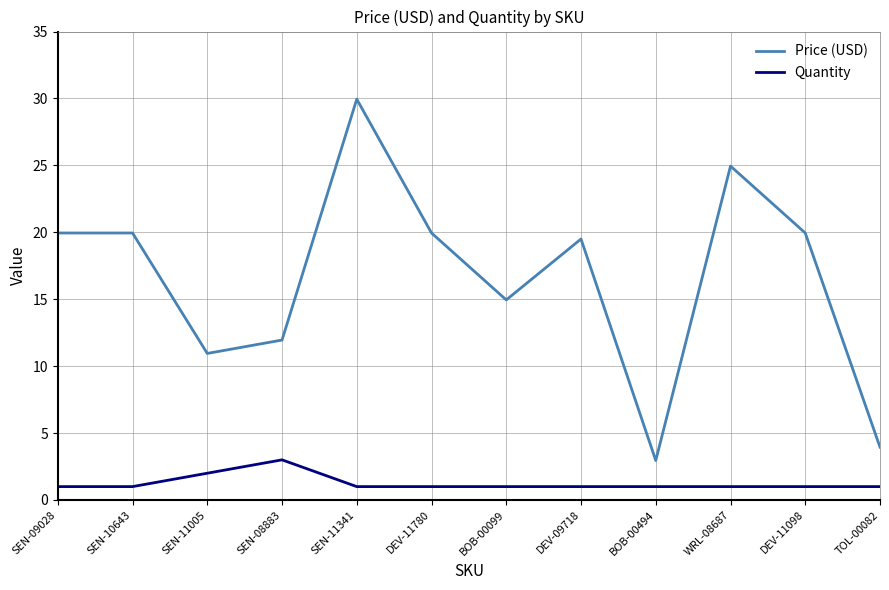

The Price (USD) series shows 11.9 at SEN-08883. True or false?

True